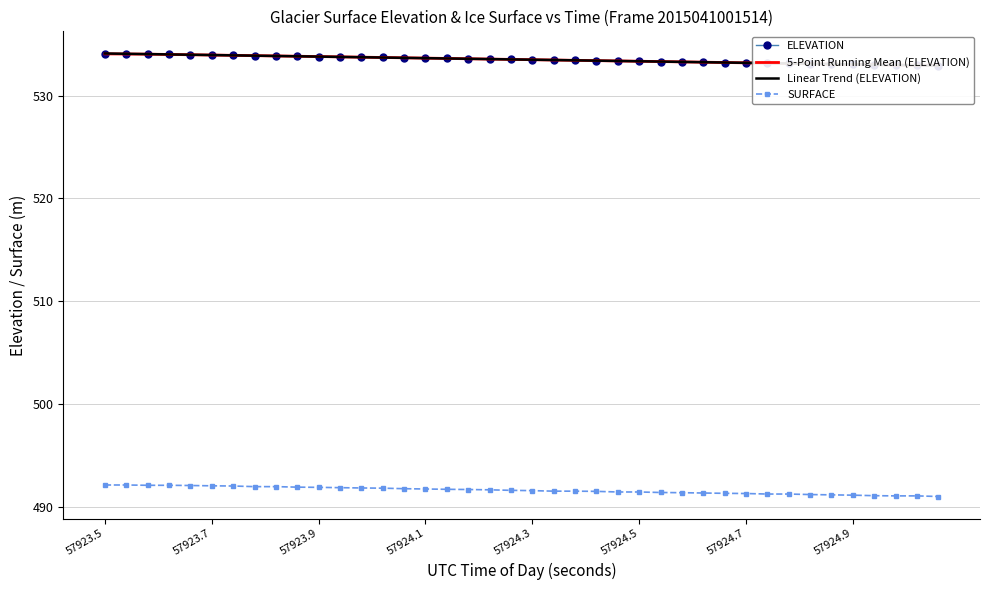

True or false: Linear Trend (ELEVATION) and 5-Point Running Mean (ELEVATION) cross at least once.

True